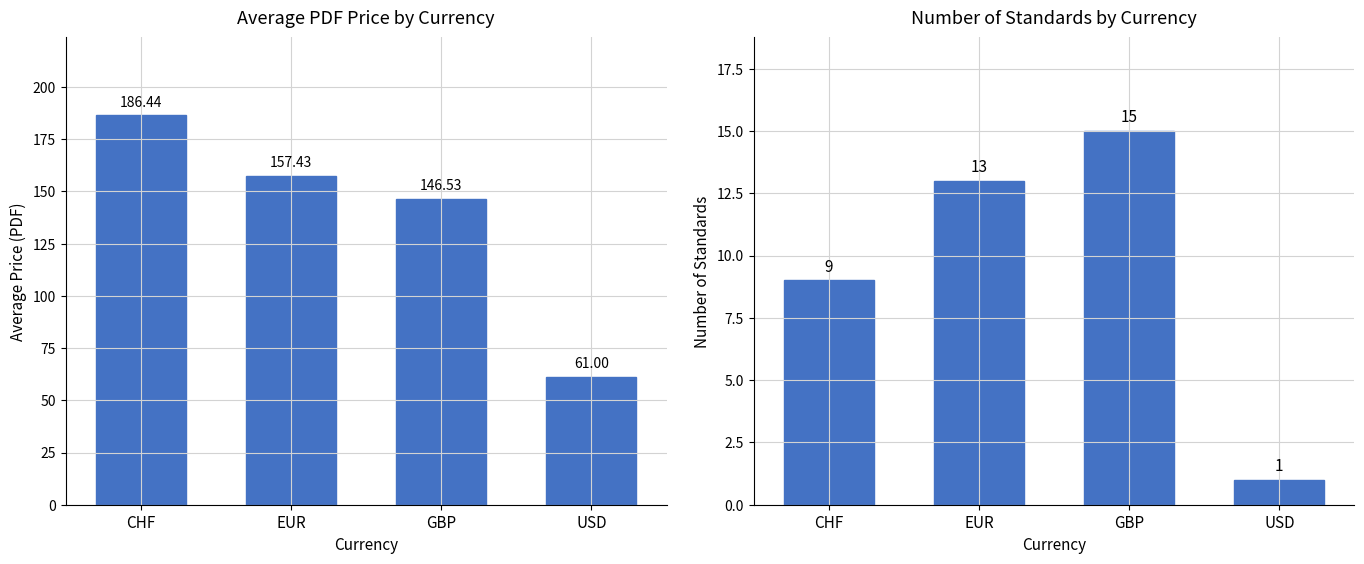

Does the chart contain stacked bars?

No